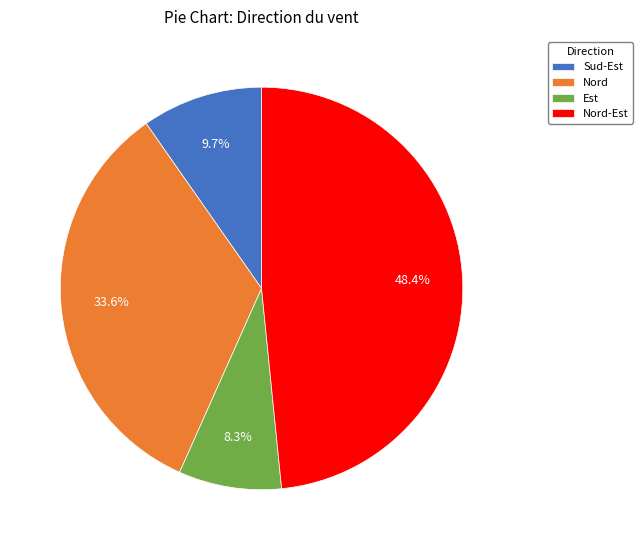

What portion of the pie excludes Nord-Est?

51.6%